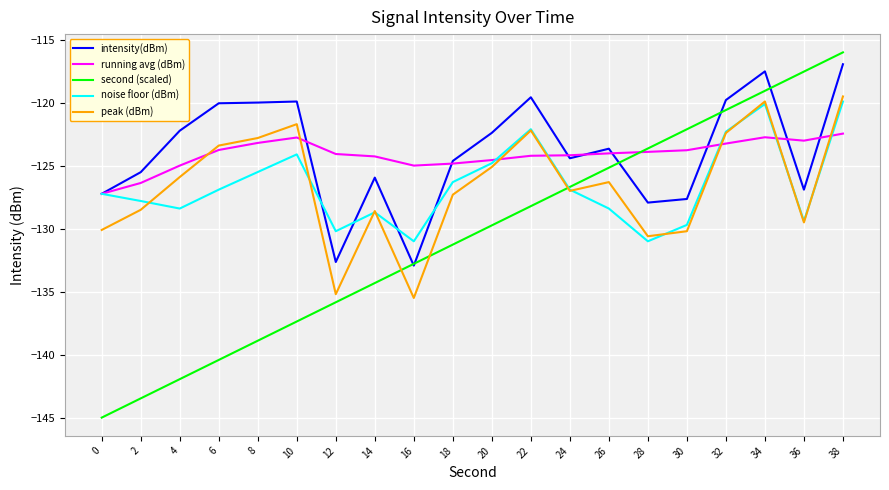

Which series has the widest spread of values?

second (scaled)